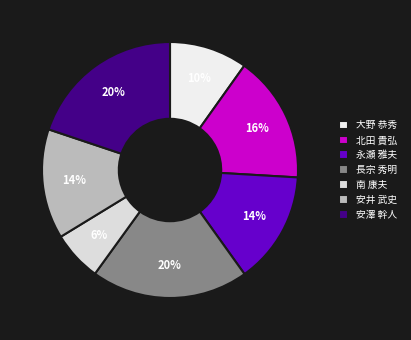

Count the number of slices in the pie.

7